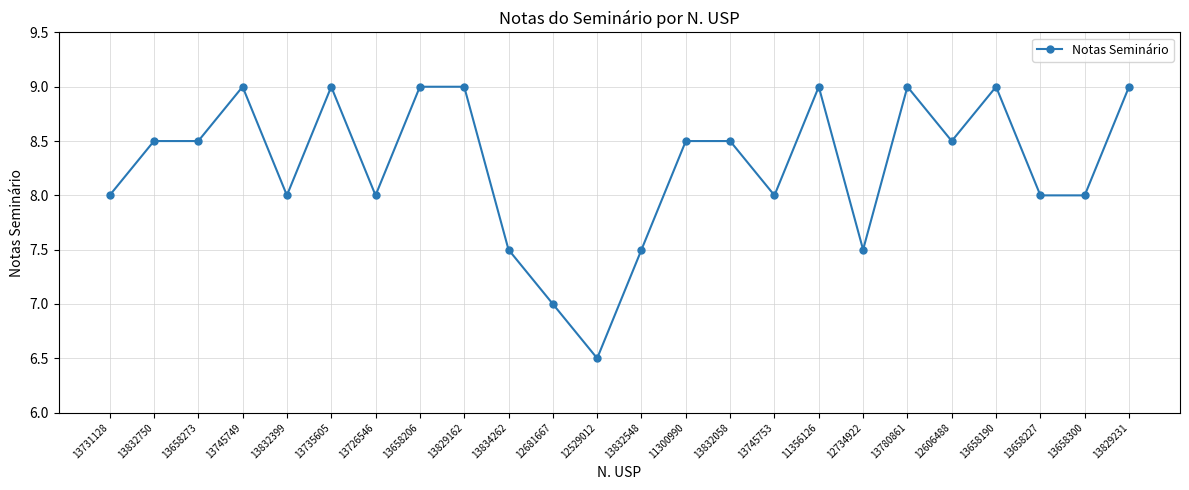

Where is the data nearest to the value 7?

12681667